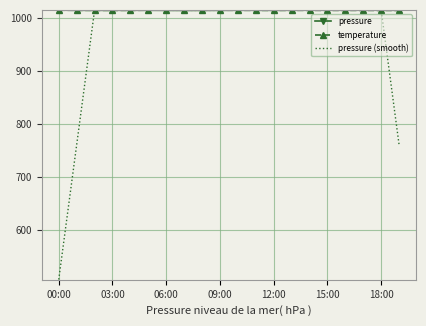

What is the minimum value for pressure (smooth)?

507.1